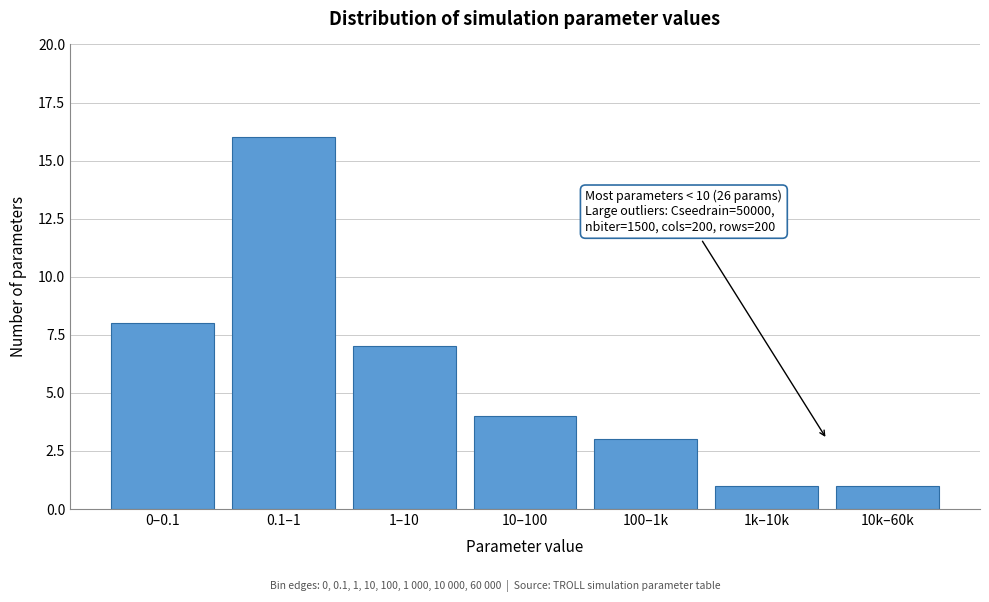

Reading left to right, what are all the values shown in this chart?

0–0.1=8	0.1–1=16	1–10=7	10–100=4	100–1k=3	1k–10k=1	10k–60k=1